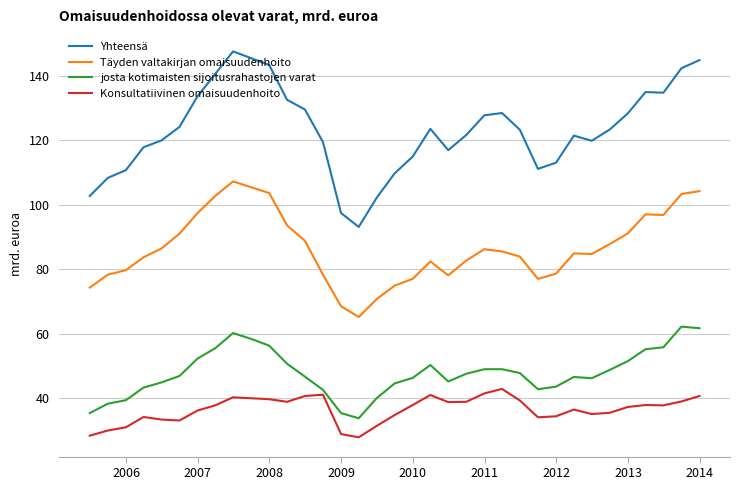

What is the lowest value of the josta kotimaisten sijoitusrahastojen varat series?

33.8